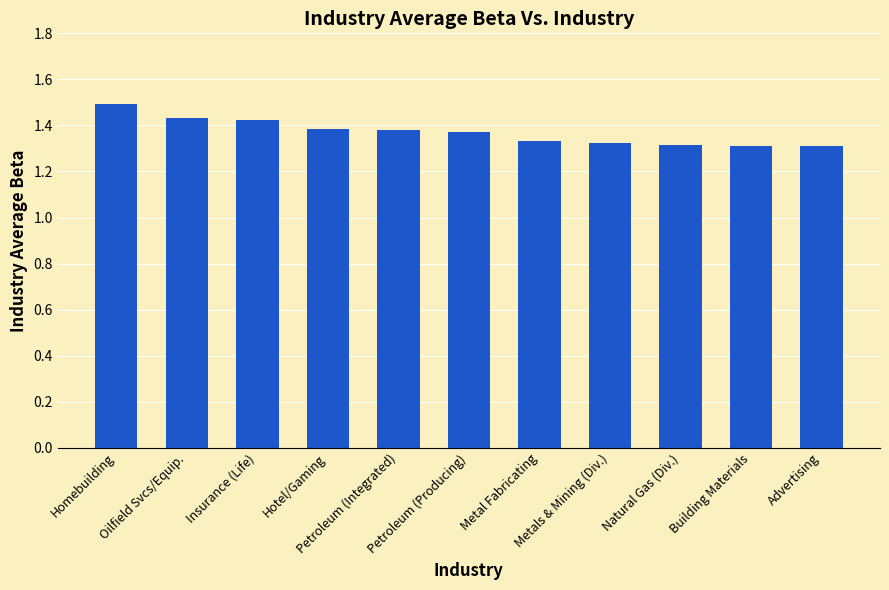

How many data points does each series have?

11